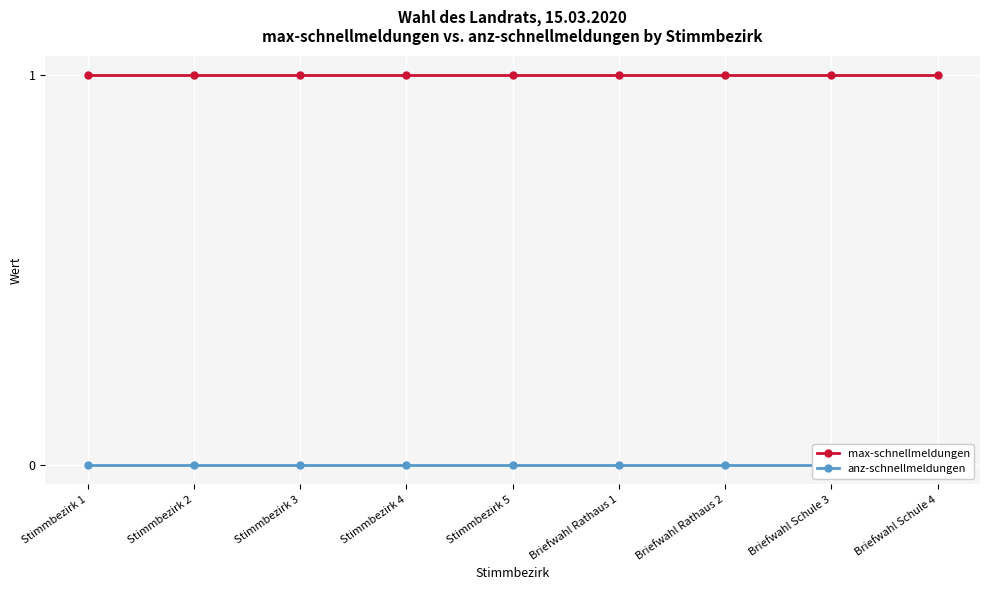

How many lines are shown in the chart?

2